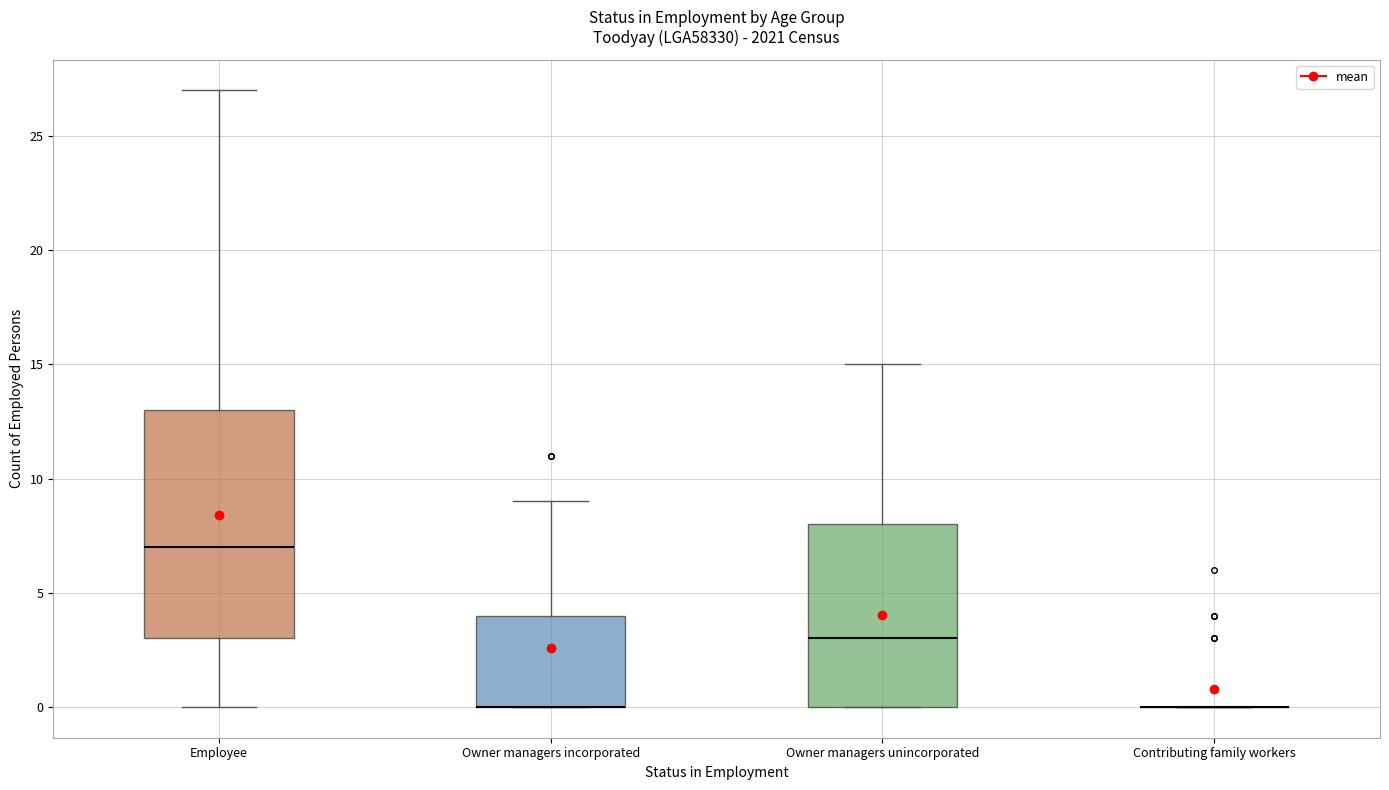

Reading left to right, read every box against the y-axis: the position of its median line, the range the box covers, and the ends of its whiskers. The values are not printed on the chart, so give them approximately, as read against the axis.

Employee: median 7, box 3 to 13, whiskers 0 to 27
Owner managers incorporated: median 0 (drawn on the box's lower edge), box 0 to 4, whiskers 0 to 9
Owner managers unincorporated: median 3, box 0 to 8, whiskers 0 to 15
Contributing family workers: box collapsed to a line at 0, whiskers 0 to 0